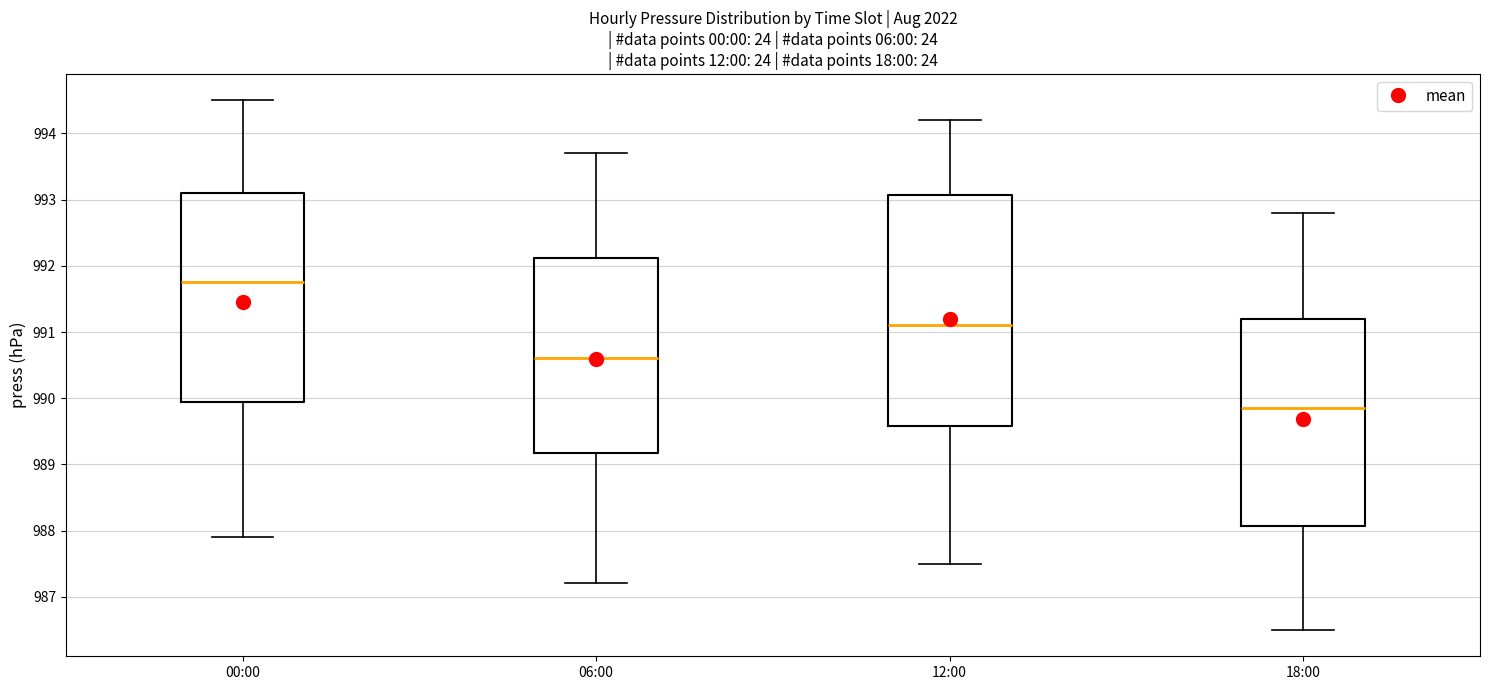

Reading left to right, read every box against the y-axis: the position of its median line, the range the box covers, and the ends of its whiskers. The values are not printed on the chart, so give them approximately, as read against the axis.

00:00: median 991.8, box 990.0 to 993.1, whiskers 987.9 to 994.5
06:00: median 990.6, box 989.2 to 992.1, whiskers 987.2 to 993.7
12:00: median 991.1, box 989.6 to 993.1, whiskers 987.5 to 994.2
18:00: median 989.9, box 988.1 to 991.2, whiskers 986.5 to 992.8